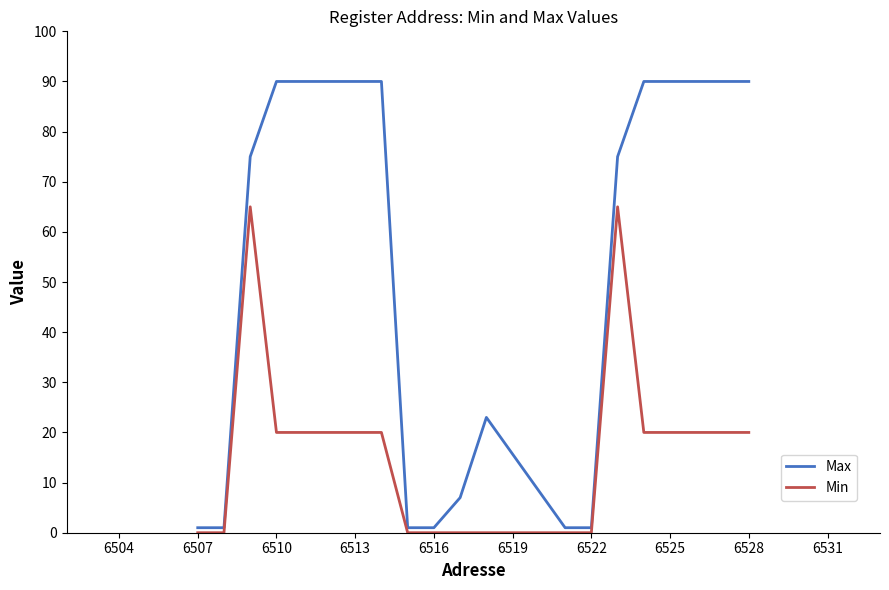

What is the maximum value shown in the chart?

90